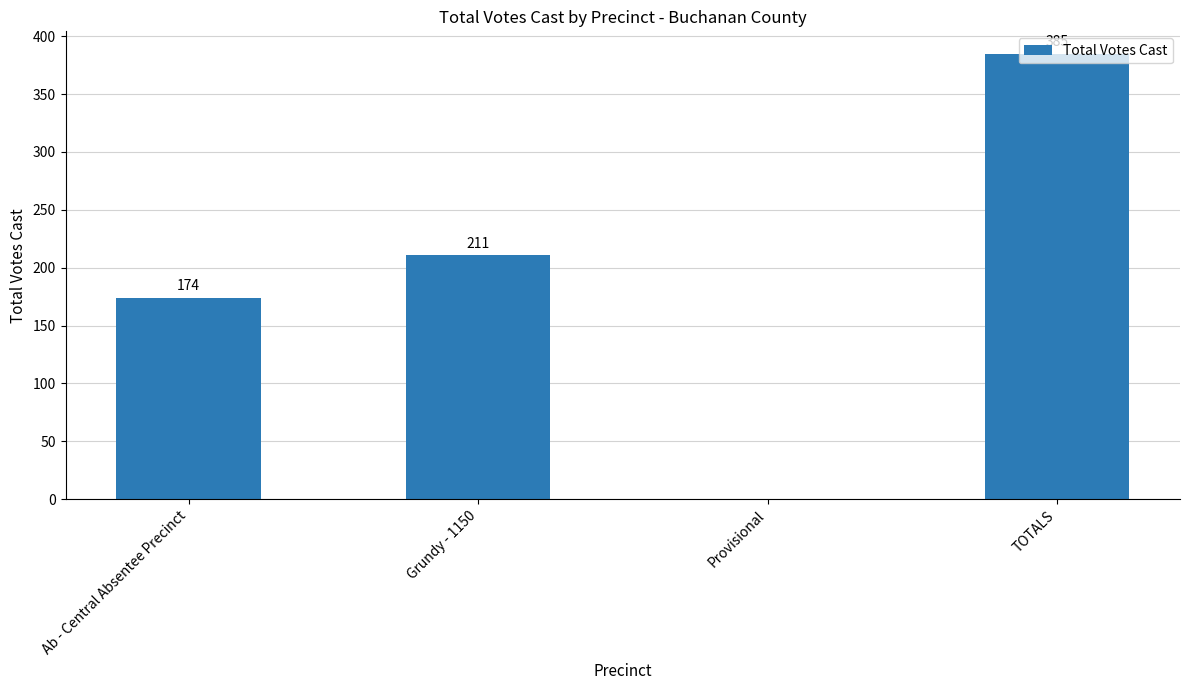

What is the greatest value displayed?

385